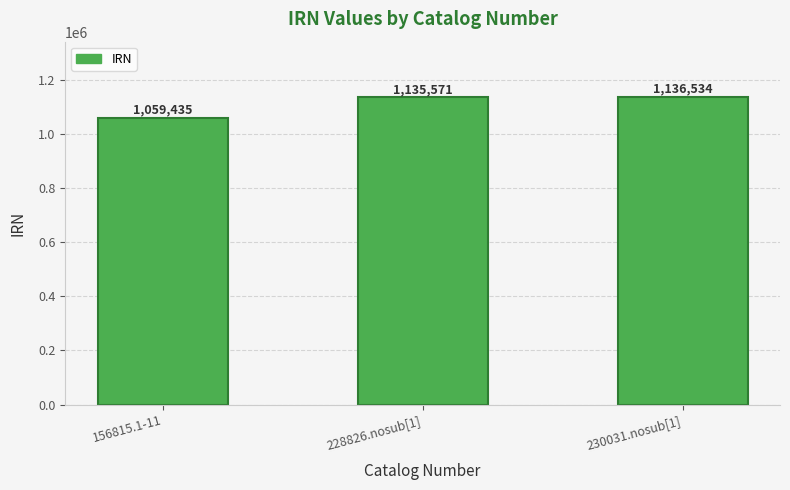

At which category does the chart reach its peak across all series?

230031.nosub[1]